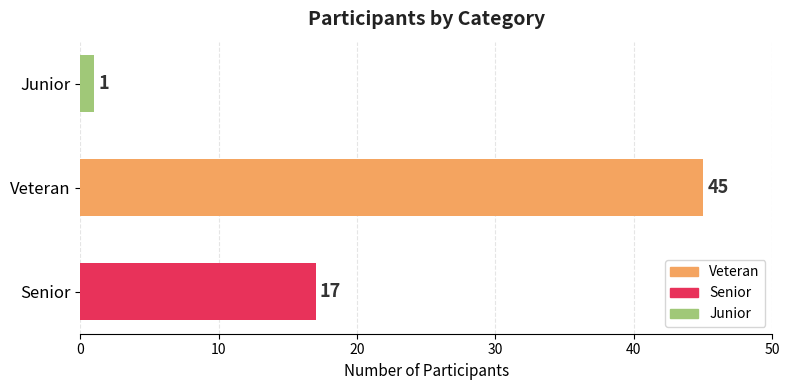

Reading bottom to top, what are all the values shown in this chart?

Senior=17	Veteran=45	Junior=1